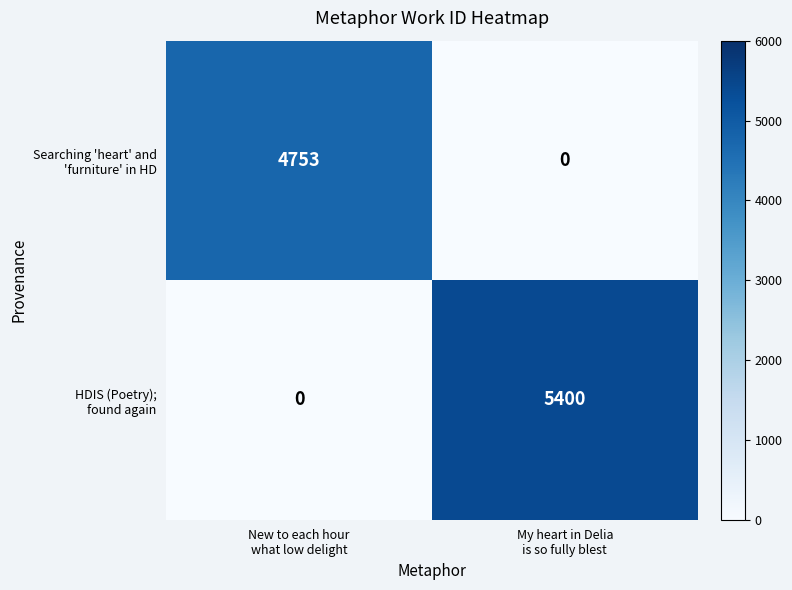

What is the greatest value displayed?

5400